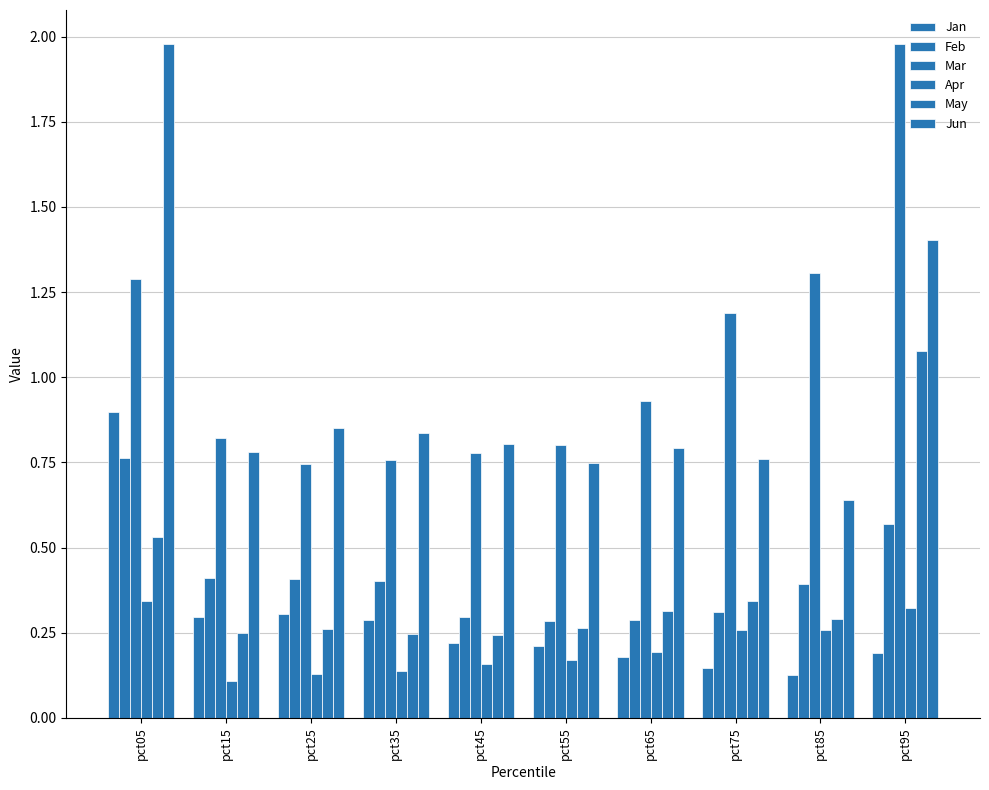

Reading left to right, extract all data points from this chart.

Jan: 0.9	0.3	0.3	0.3	0.2	0.2	0.2	0.1	0.1	0.2
Feb: 0.8	0.4	0.4	0.4	0.3	0.3	0.3	0.3	0.4	0.6
Mar: 1.3	0.8	0.7	0.8	0.8	0.8	0.9	1.2	1.3	2.0
Apr: 0.3	0.1	0.1	0.1	0.2	0.2	0.2	0.3	0.3	0.3
May: 0.5	0.2	0.3	0.2	0.2	0.3	0.3	0.3	0.3	1.1
Jun: 2.0	0.8	0.9	0.8	0.8	0.7	0.8	0.8	0.6	1.4